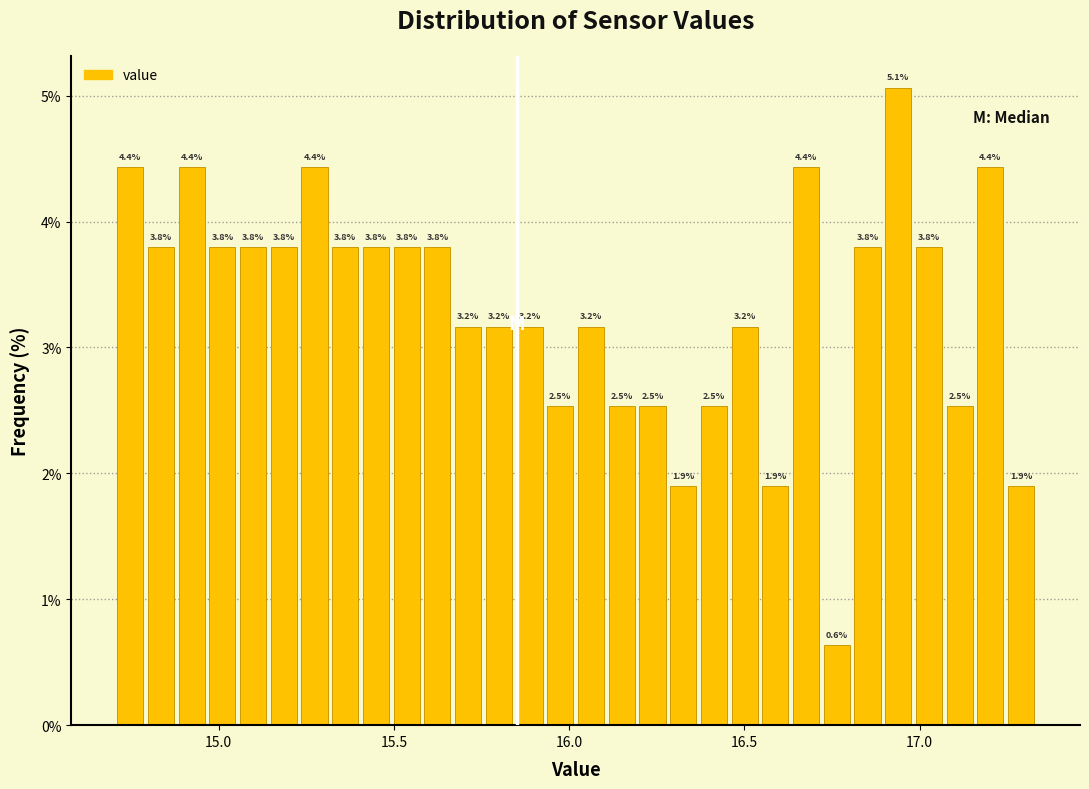

Around what value on the x-axis is the tallest bar? Give the approximate position of its centre, as read against the axis.

16.95